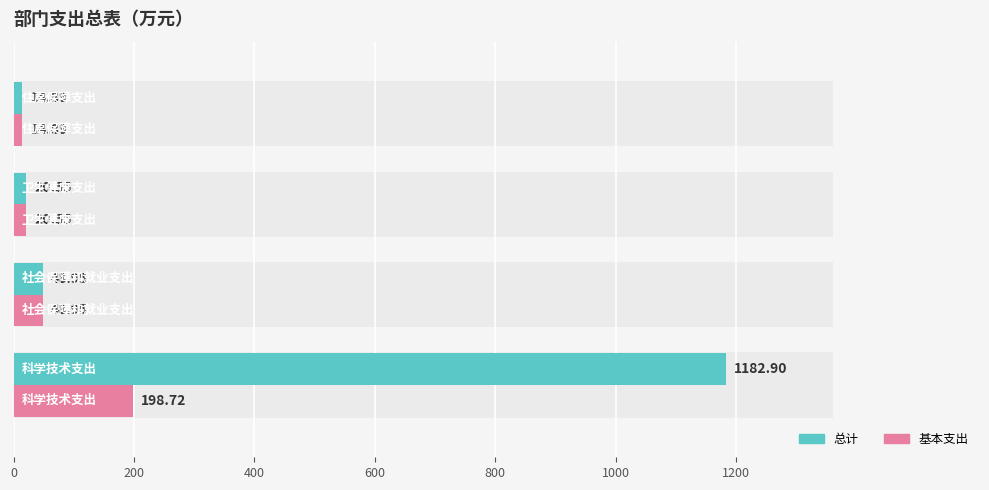

The 基本支出 series shows 270.4 at 0. True or false?

False